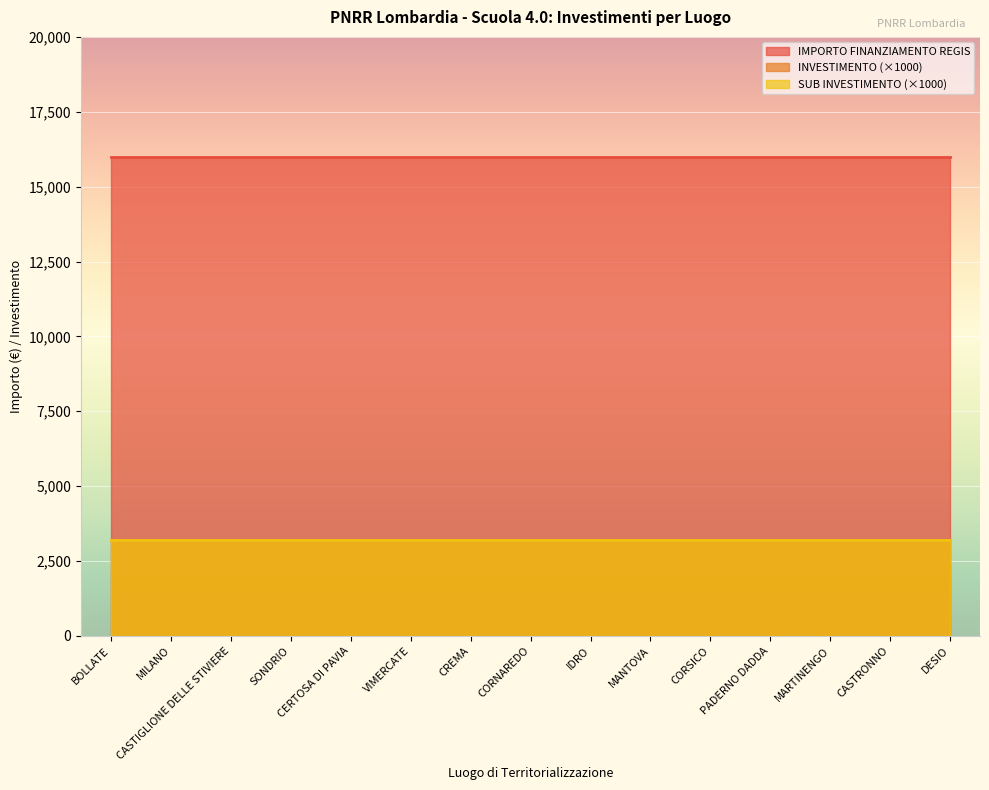

Which series has the largest total across all categories?

IMPORTO FINANZIAMENTO REGIS